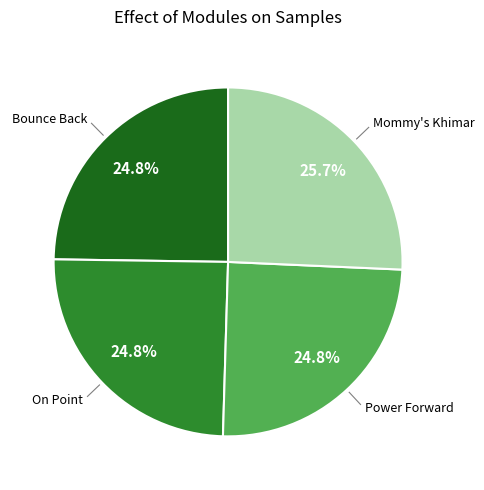

Does any single category account for the majority?

No